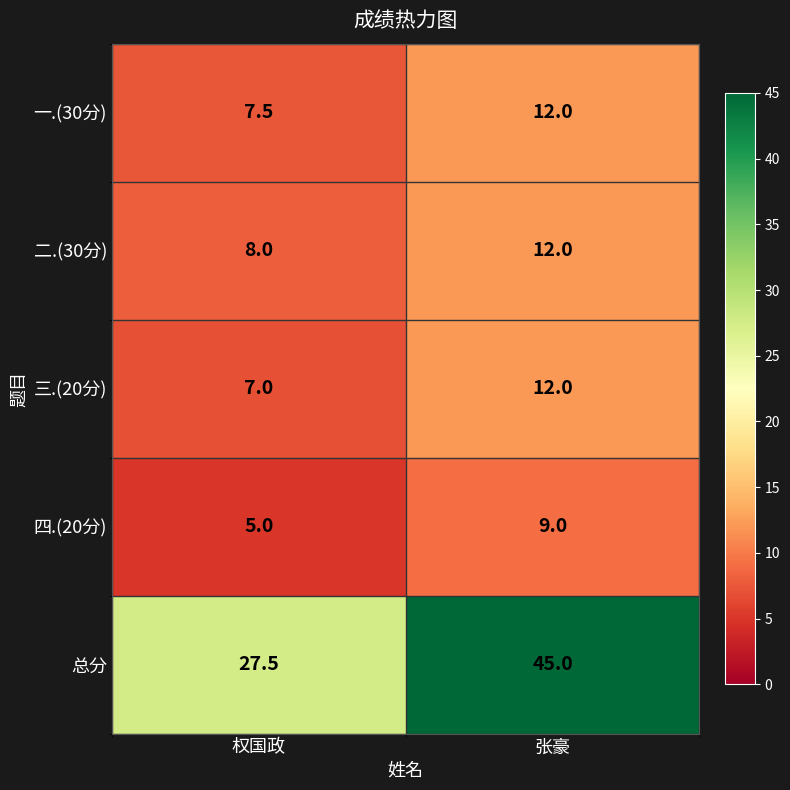

The 总分 series shows 23.1 at 张豪. True or false?

False